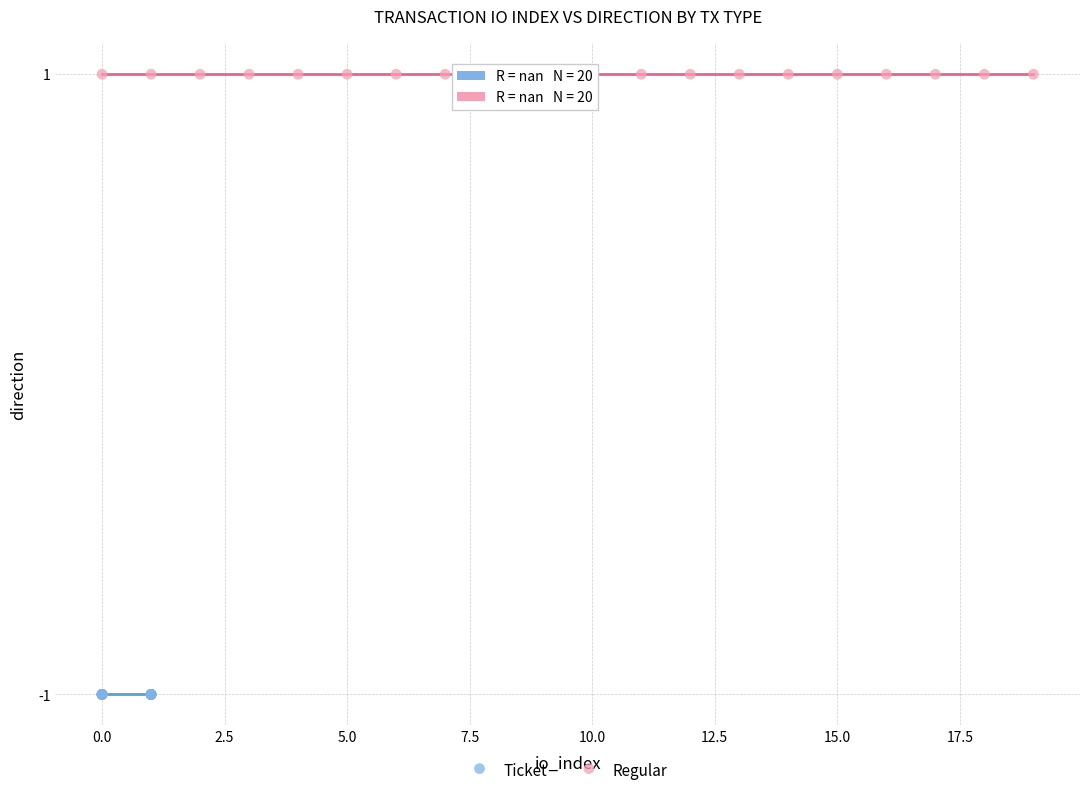

Which series reaches the maximum Y coordinate?

Regular